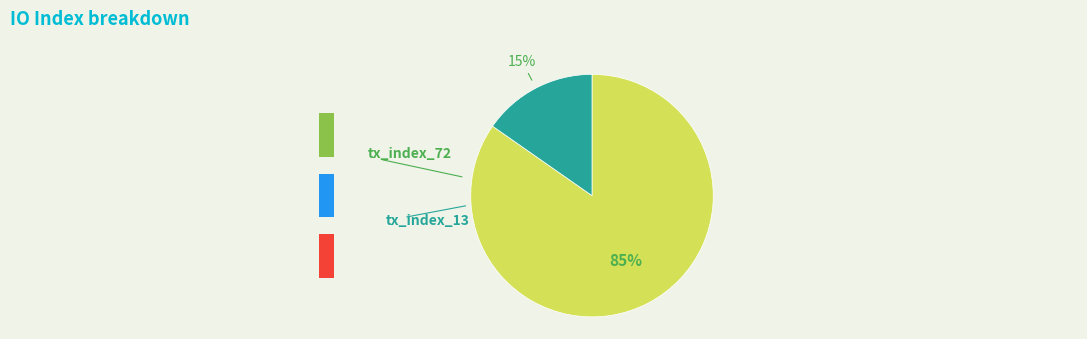

Rank the categories by value from lowest to highest.

tx_index_13, tx_index_72